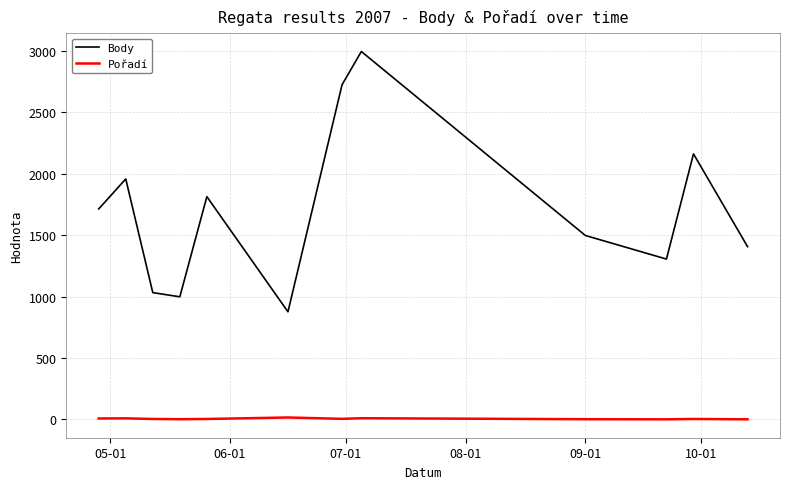

Which series has the widest spread of values?

Body